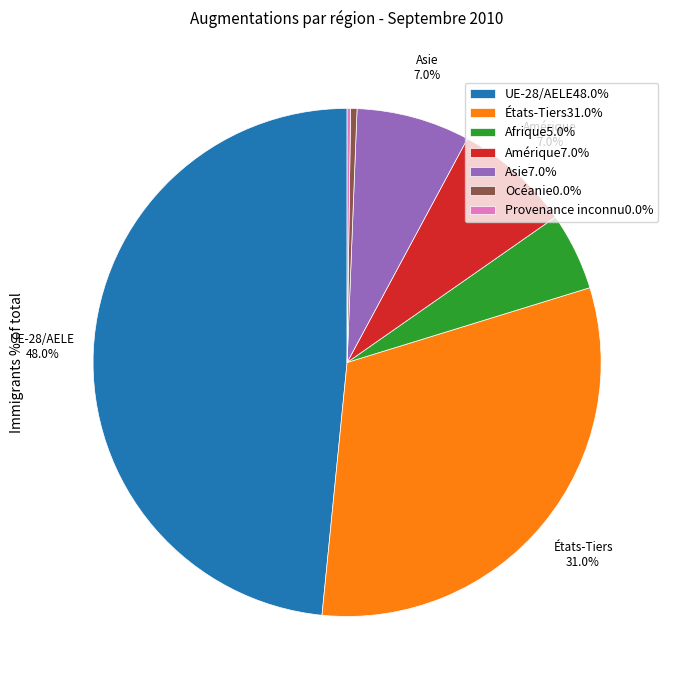

To the nearest percent, what portion does États-Tiers represent?

31%